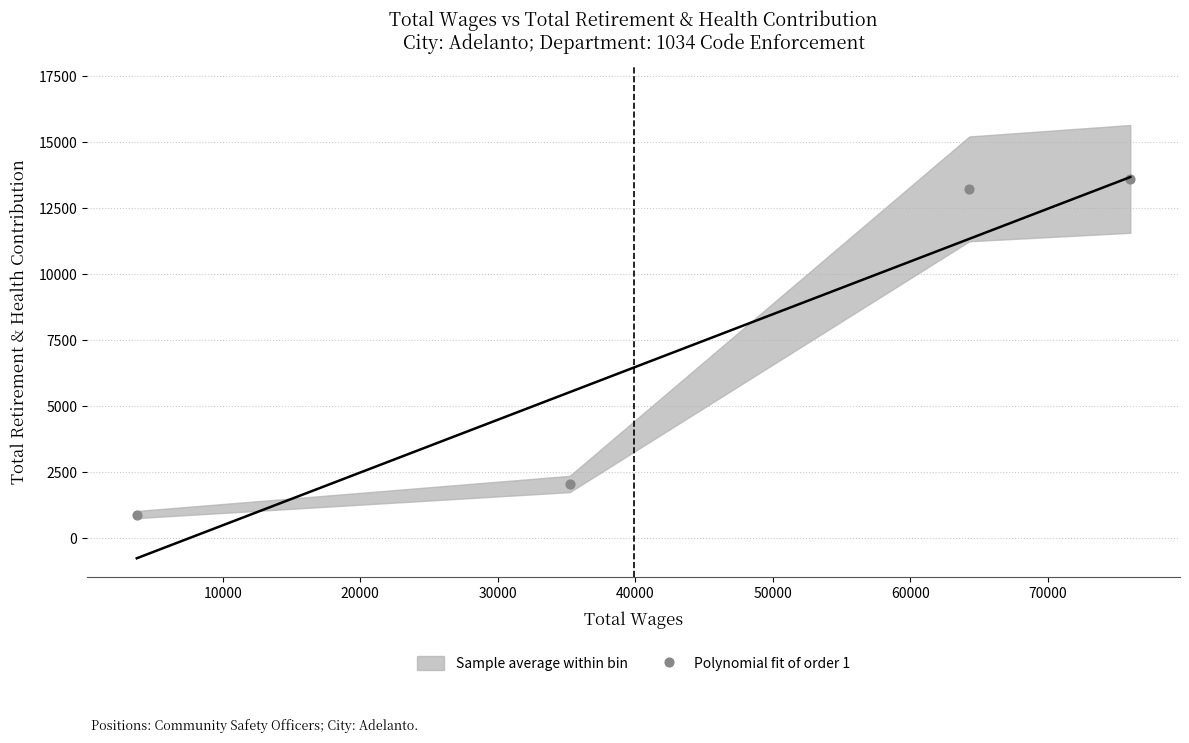

What is the range of Y values (max minus min)?

12711